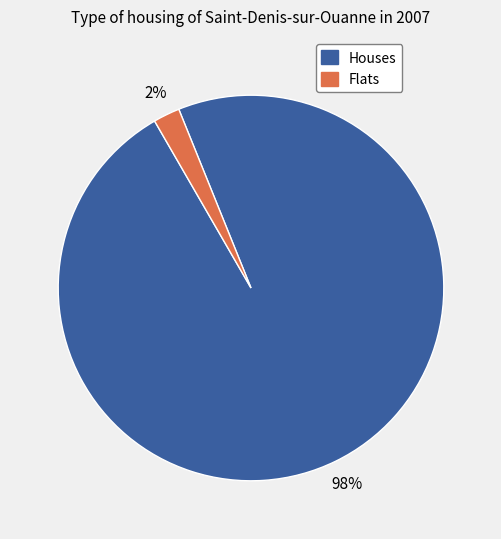

To the nearest percent, what is the difference between the largest and smallest slice percentages?

96%